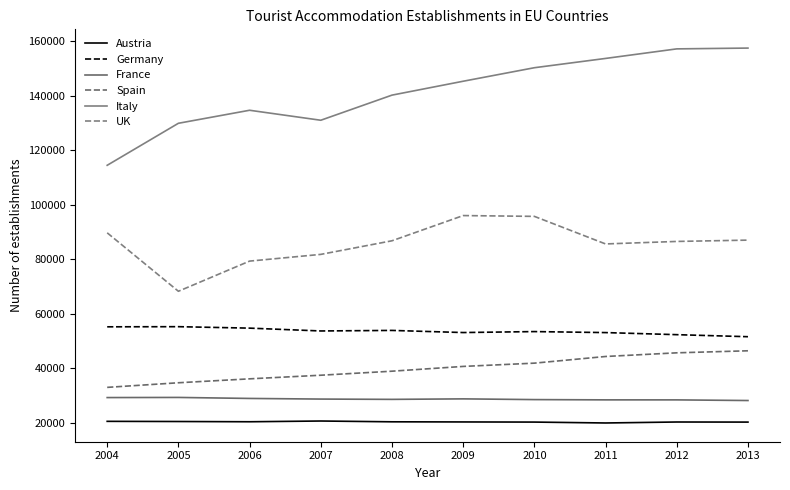

At which category is the sum across all series the highest?

2013